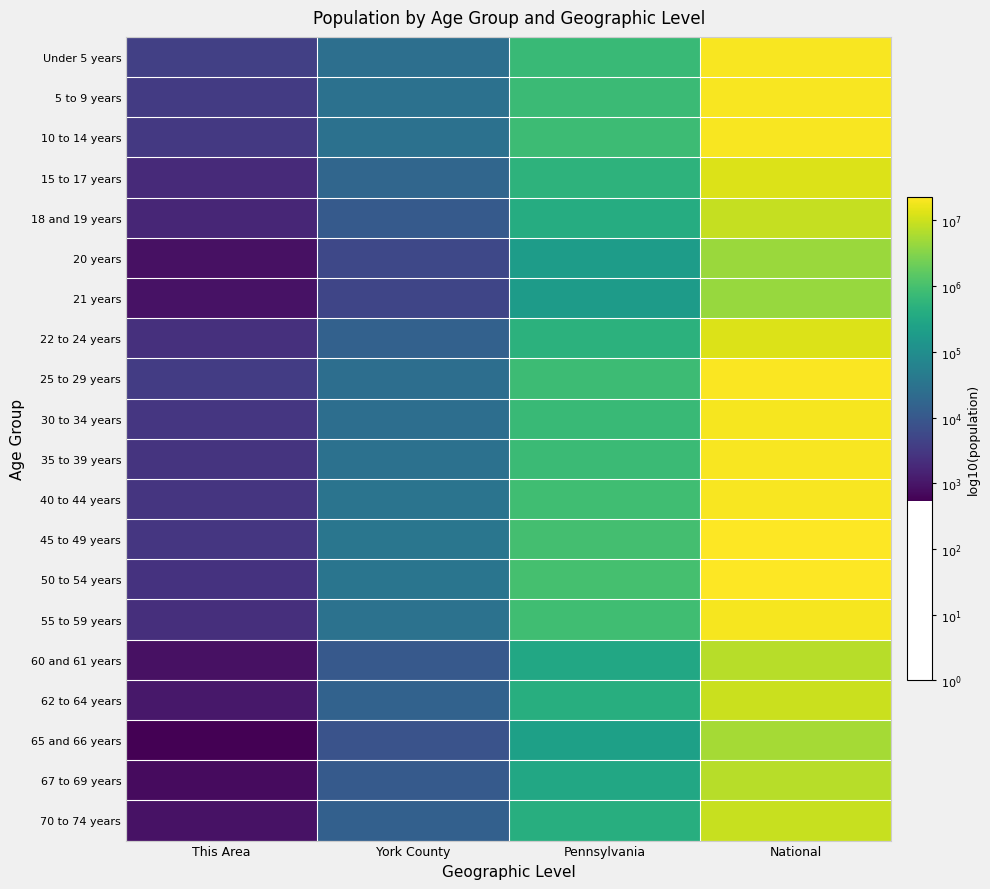

What is the difference between the highest and lowest values at Pennsylvania?

0.7